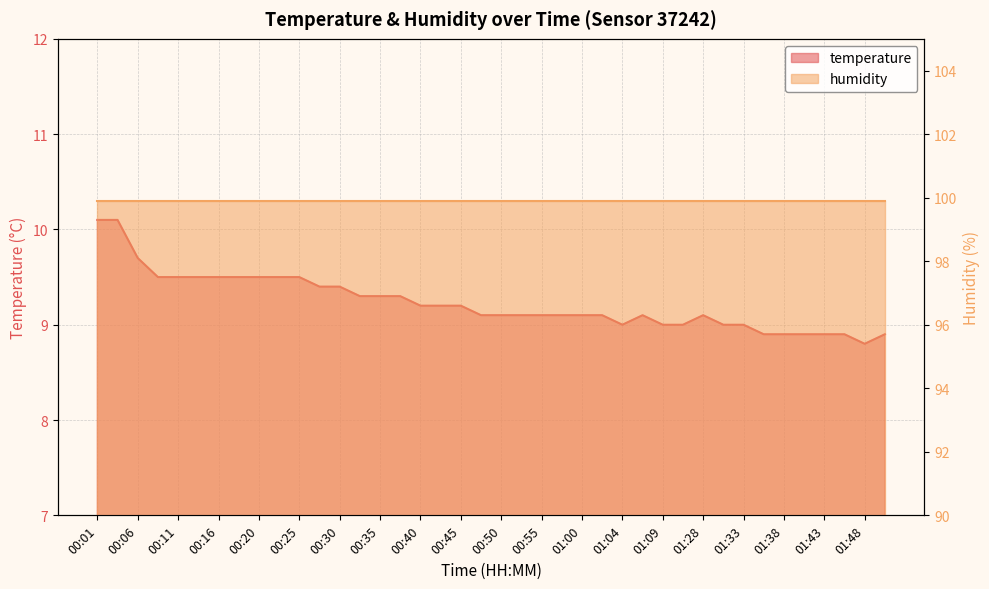

The value at 00:30 is 9.4. True or false?

True